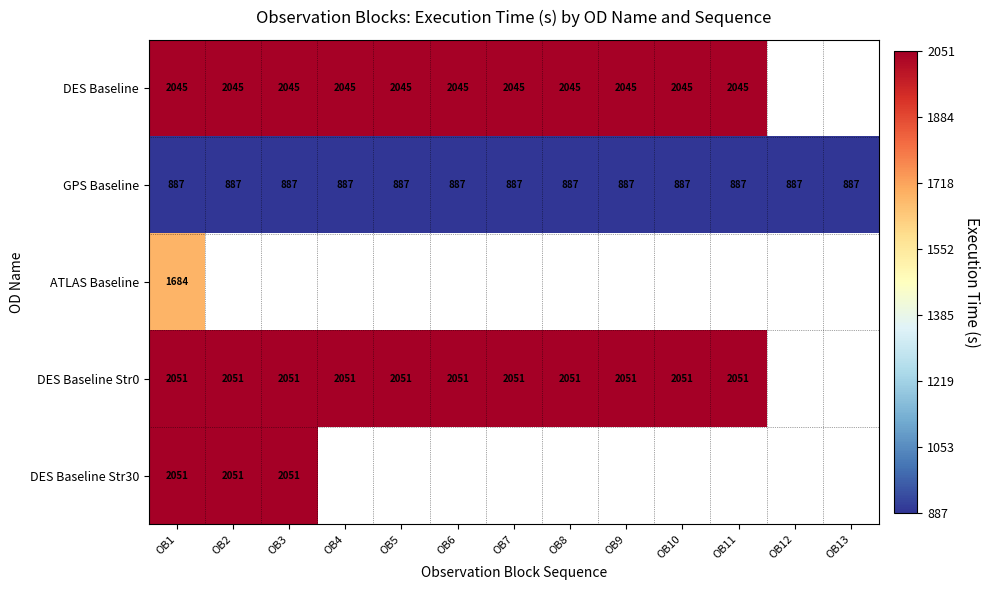

What is the greatest value displayed?

2051.0